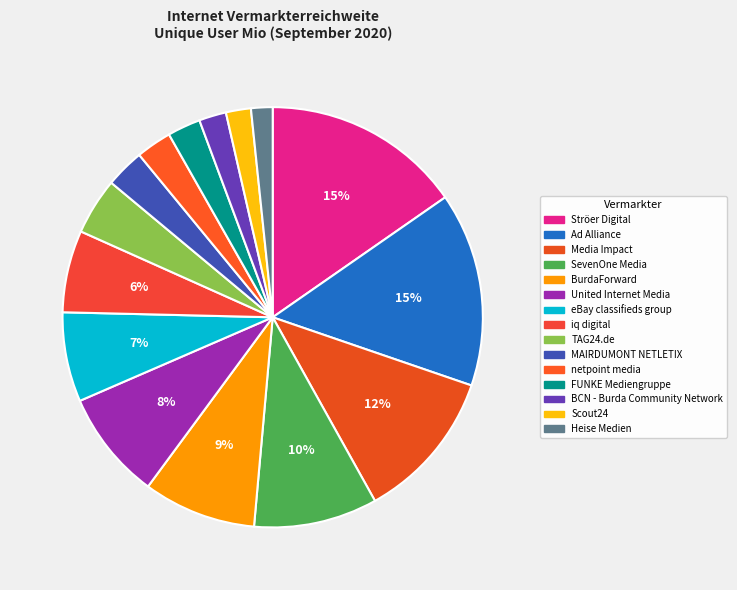

How many segments does this pie chart have?

15